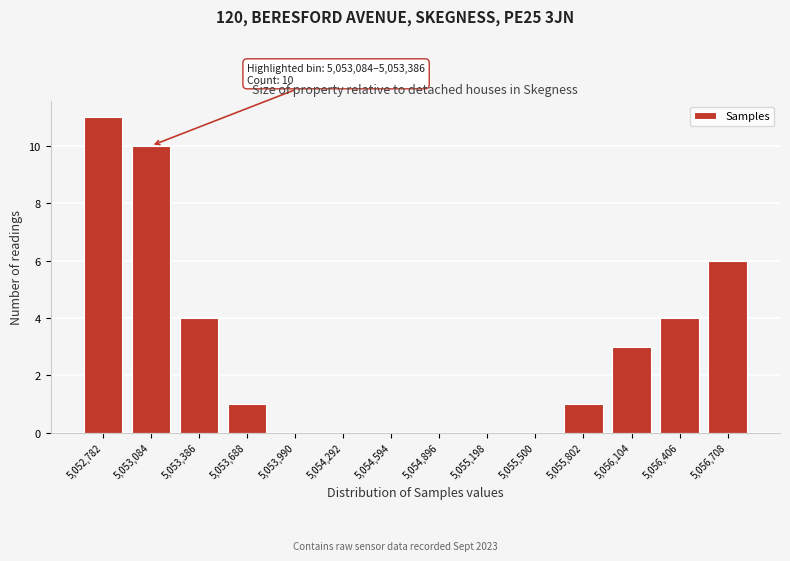

Reading left to right, what are all the values shown in this chart?

5,052,782=11	5,053,084=10	5,053,386=4	5,053,688=1	5,053,990=0	5,054,292=0	5,054,594=0	5,054,896=0	5,055,198=0	5,055,500=0	5,055,802=1	5,056,104=3	5,056,406=4	5,056,708=6